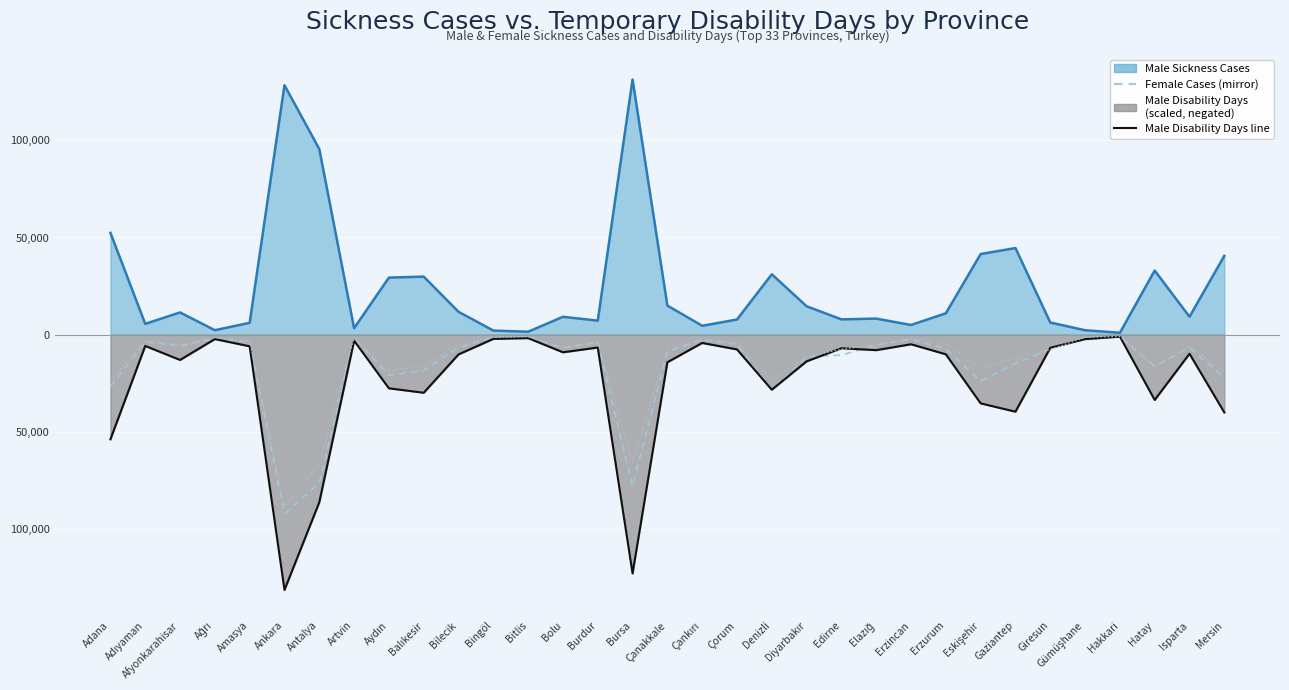

The value of Female Sickness Cases (mirror) at Diyarbakır is -4699.3. True or false?

False